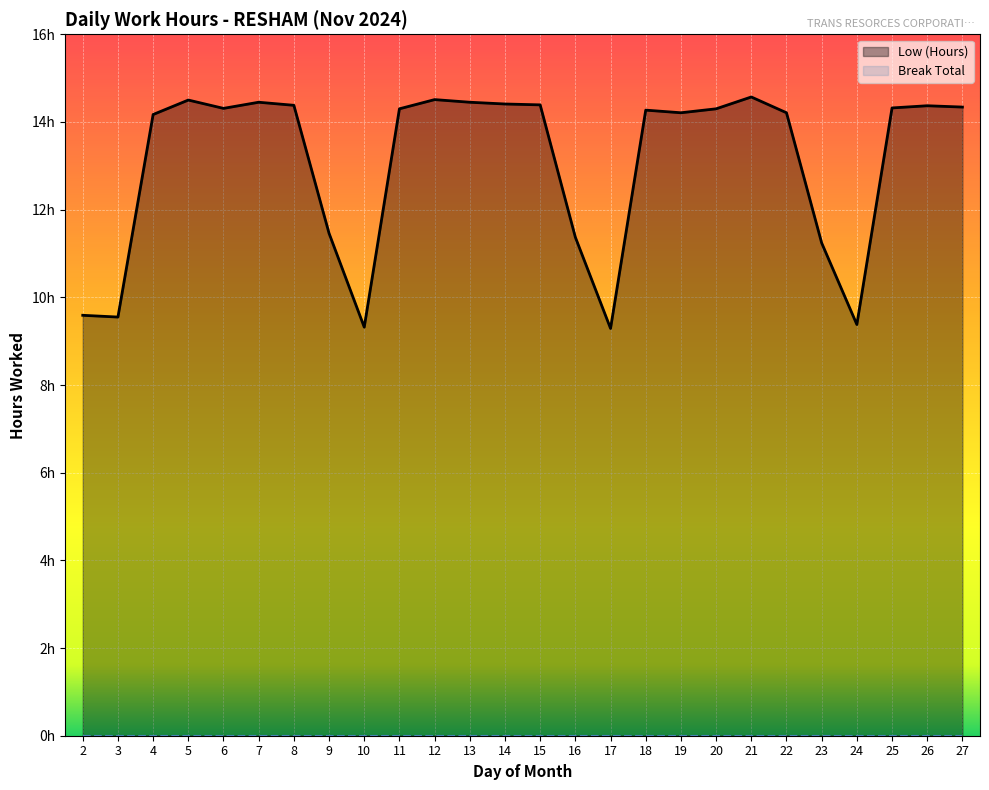

Between 8 and 23, which is larger?

8